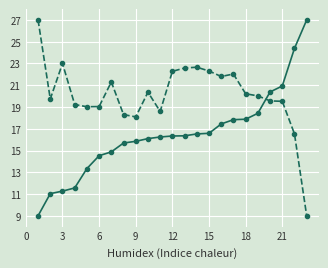

What is the greatest value displayed?

27.0